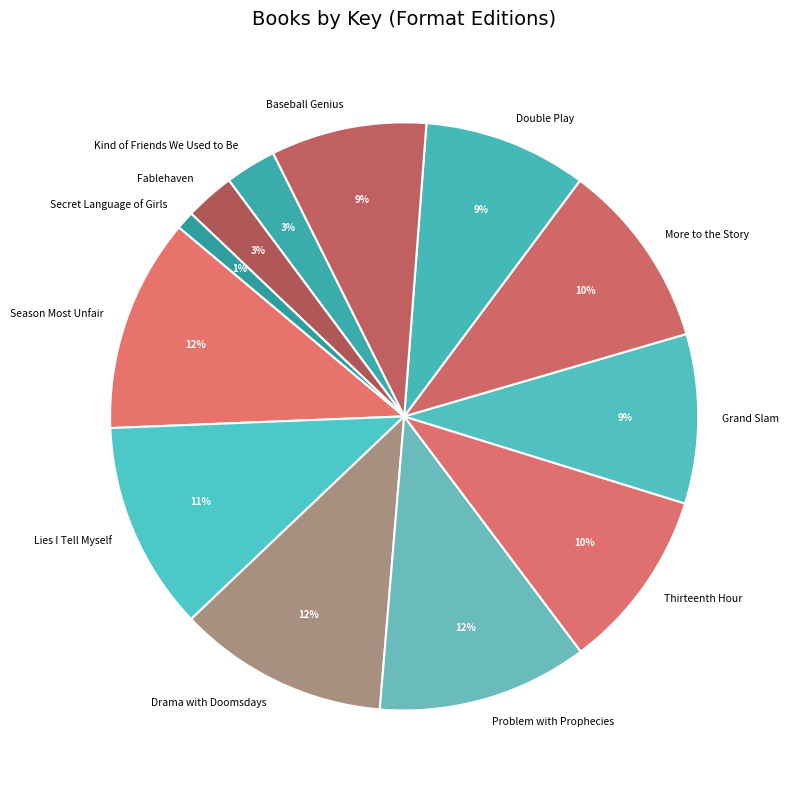

How many segments does this pie chart have?

12